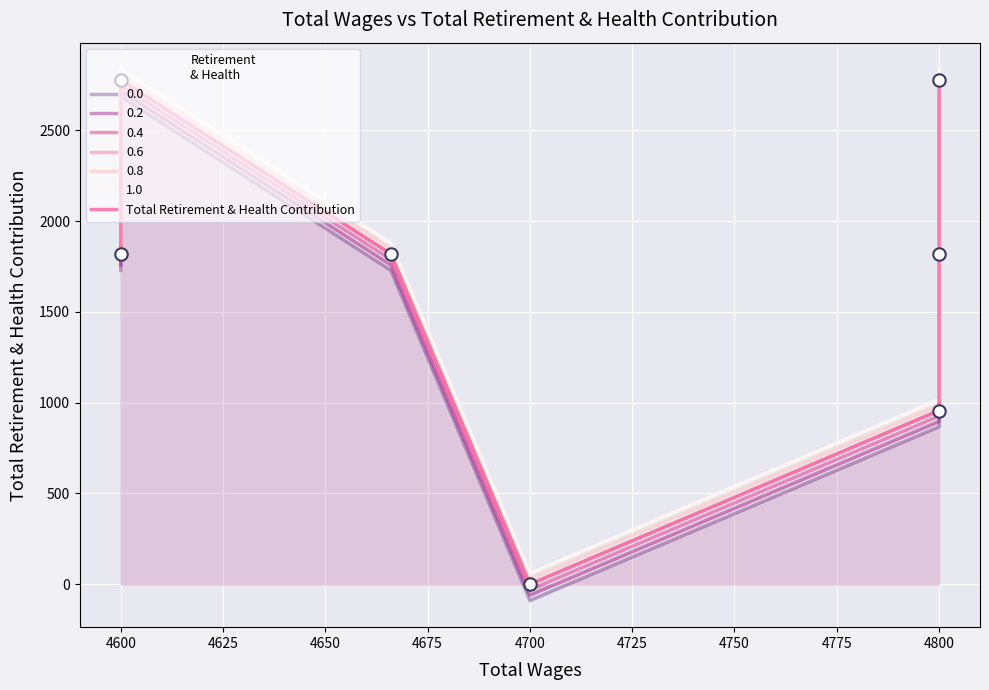

Between 4800 and 4600, which is larger?

4600